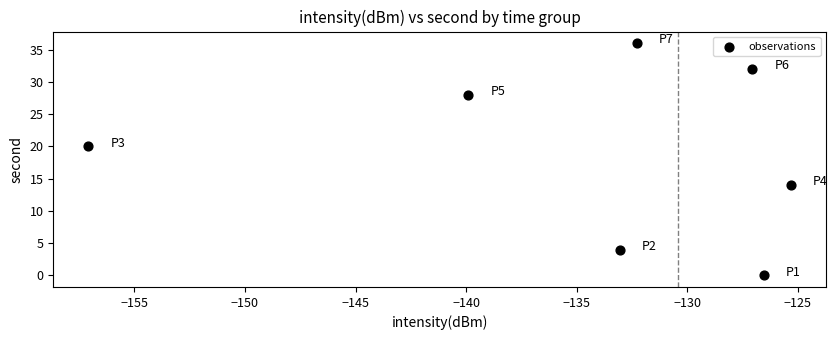

What is the range of Y values (max minus min)?

36